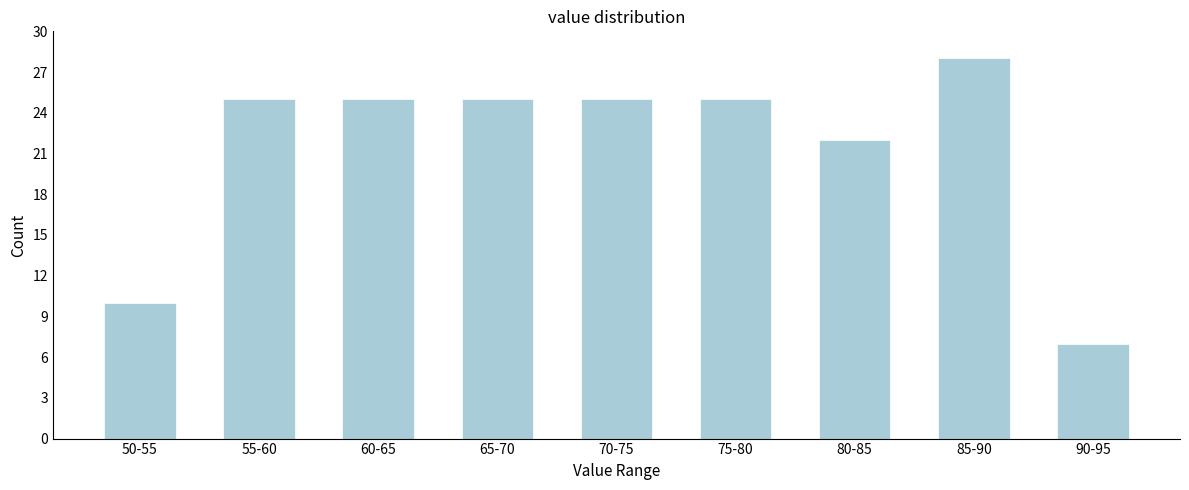

Reading left to right, transcribe all the data shown in this chart.

10	25	25	25	25	25	22	28	7